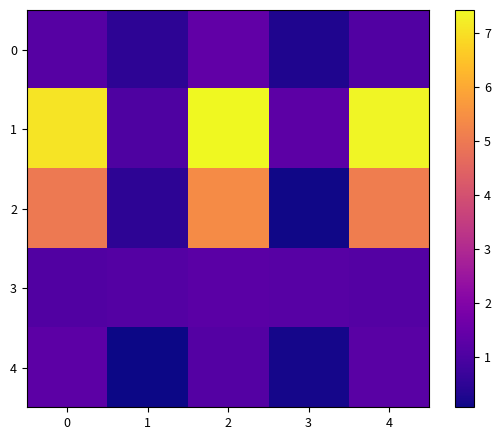

How many distinct data groups are displayed?

5